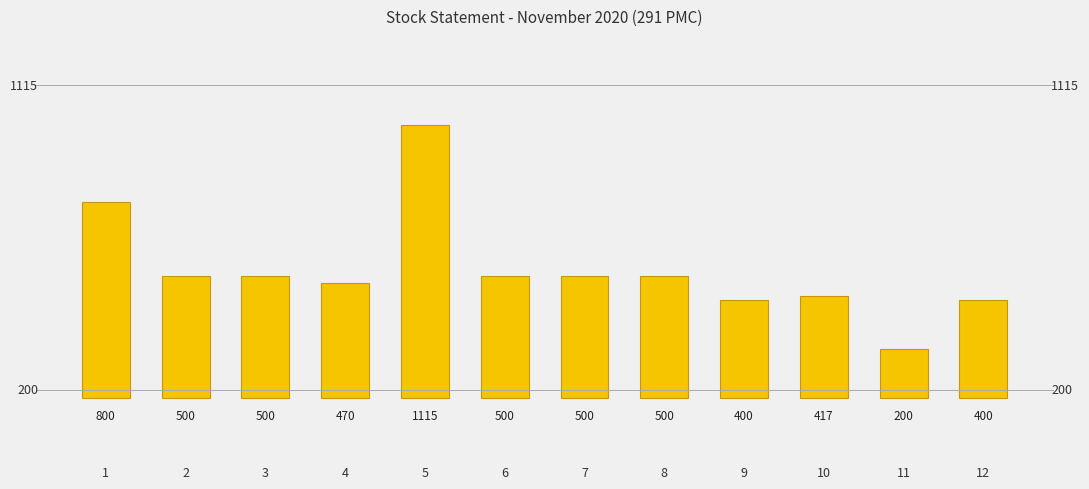

Rank the categories by value from highest to lowest.

5, 1, 2, 3, 6, 7, 8, 4, 10, 9, 12, 11